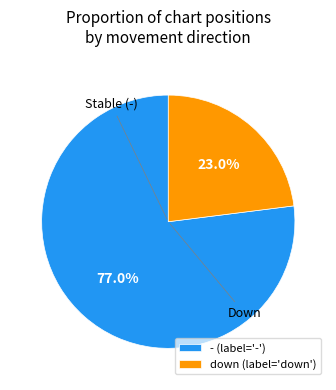

How much of the chart is everything except down (label='down')?

77.0%